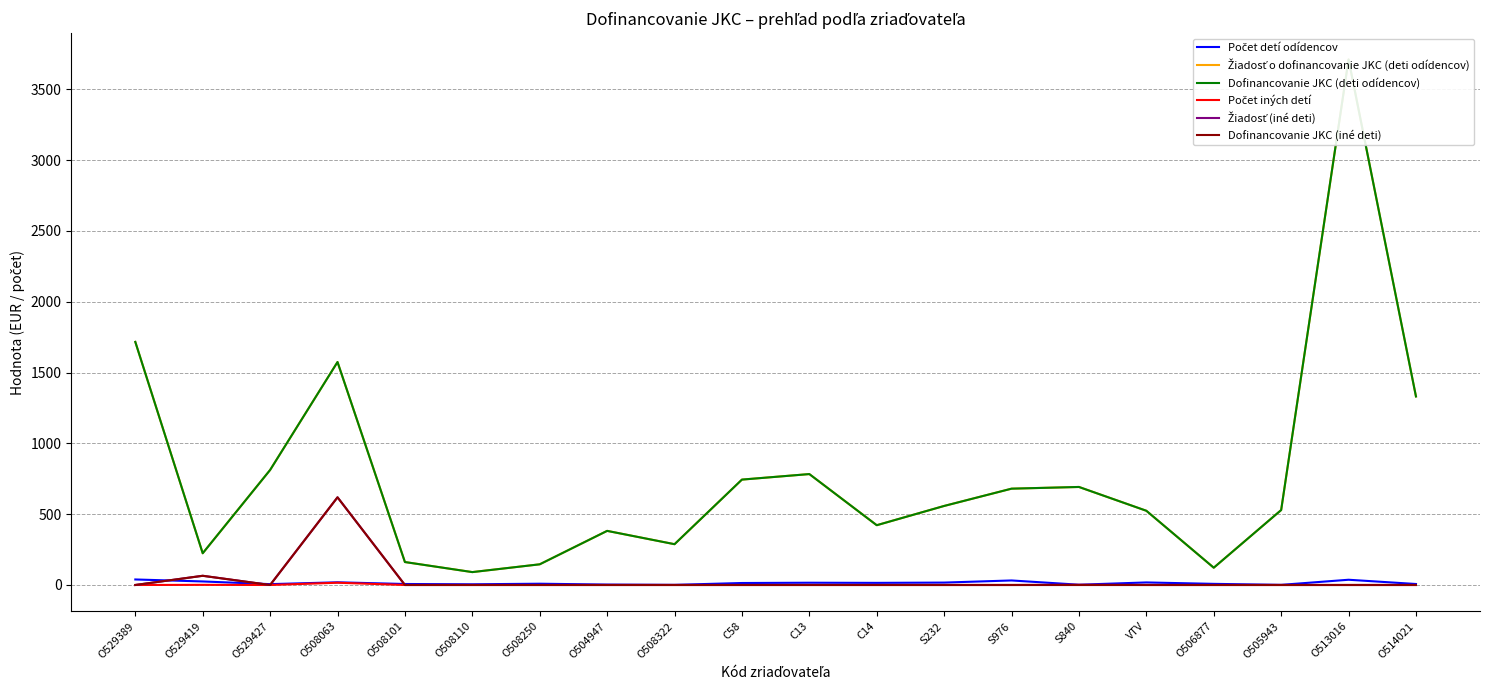

Is it true that Dofinancovanie JKC (deti odídencov) equals 909 at VTV?

False